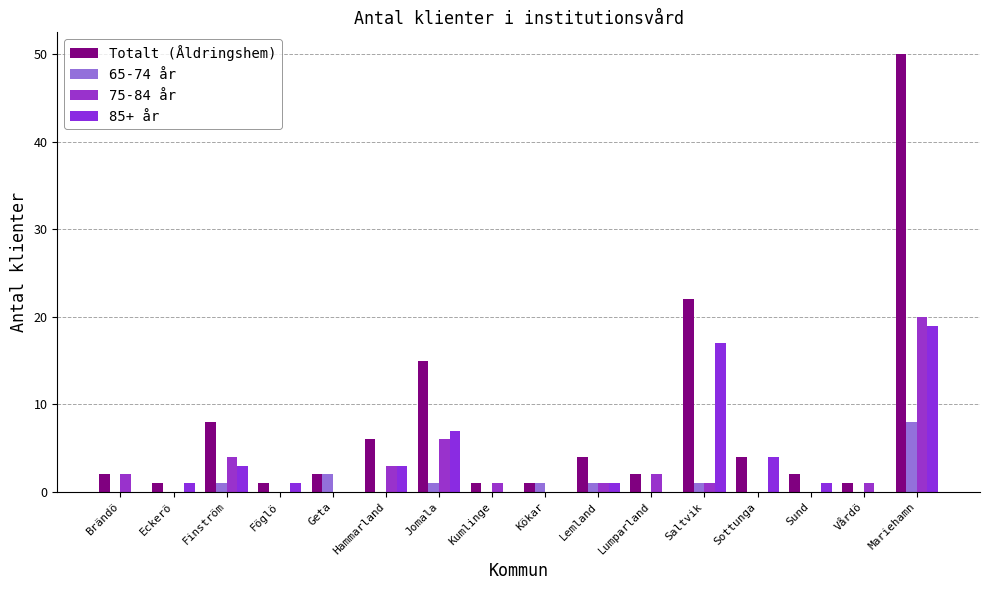

Count the number of categories in the chart.

16